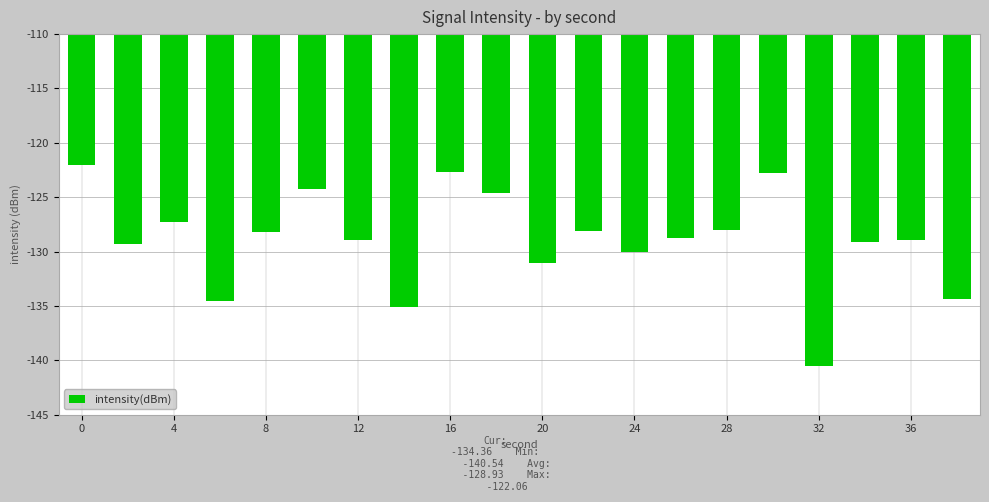

Does the chart contain stacked bars?

No